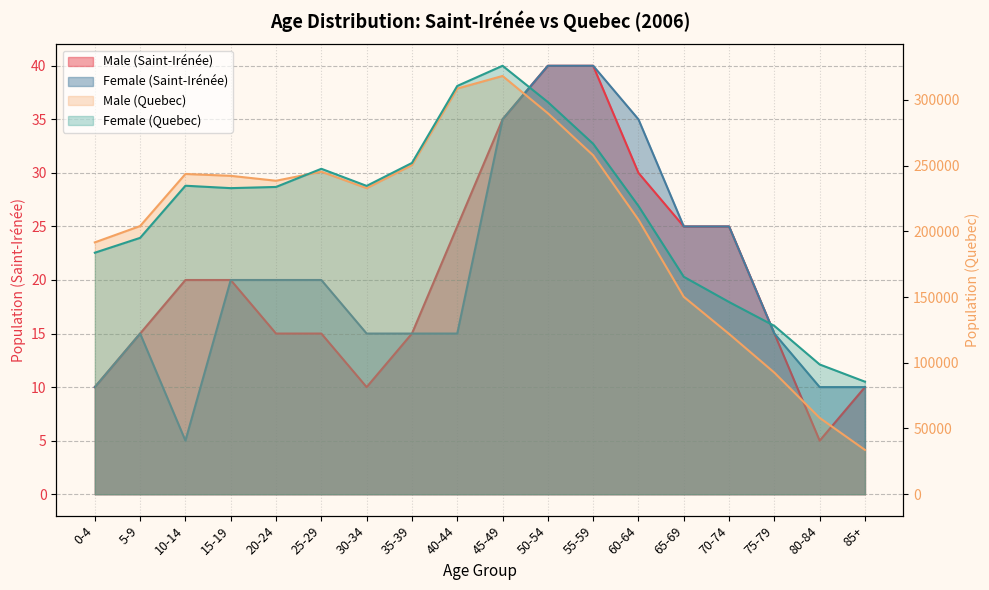

Reading left to right, transcribe all the data shown in this chart.

Male (Saint-Irénée): 0-4=10	5-9=15	10-14=20	15-19=20	20-24=15	25-29=15	30-34=10	35-39=15	40-44=25	45-49=35	50-54=40	55-59=40	60-64=30	65-69=25	70-74=25	75-79=15	80-84=5	85+=10
Female (Saint-Irénée): 0-4=10	5-9=15	10-14=5	15-19=20	20-24=20	25-29=20	30-34=15	35-39=15	40-44=15	45-49=35	50-54=40	55-59=40	60-64=35	65-69=25	70-74=25	75-79=15	80-84=10	85+=10
Male (Quebec): 0-4=191565	5-9=203985	10-14=243595	15-19=242185	20-24=238440	25-29=245335	30-34=232800	35-39=250340	40-44=308570	45-49=318145	50-54=289780	55-59=257790	60-64=208805	65-69=150165	70-74=121940	75-79=92485	80-84=58075	85+=33695
Female (Quebec): 0-4=183710	5-9=195000	10-14=234655	15-19=232820	20-24=233730	25-29=247540	30-34=234525	35-39=251960	40-44=310550	45-49=325895	50-54=298300	55-59=266560	60-64=219270	65-69=165395	70-74=146205	75-79=128045	80-84=98695	85+=85585